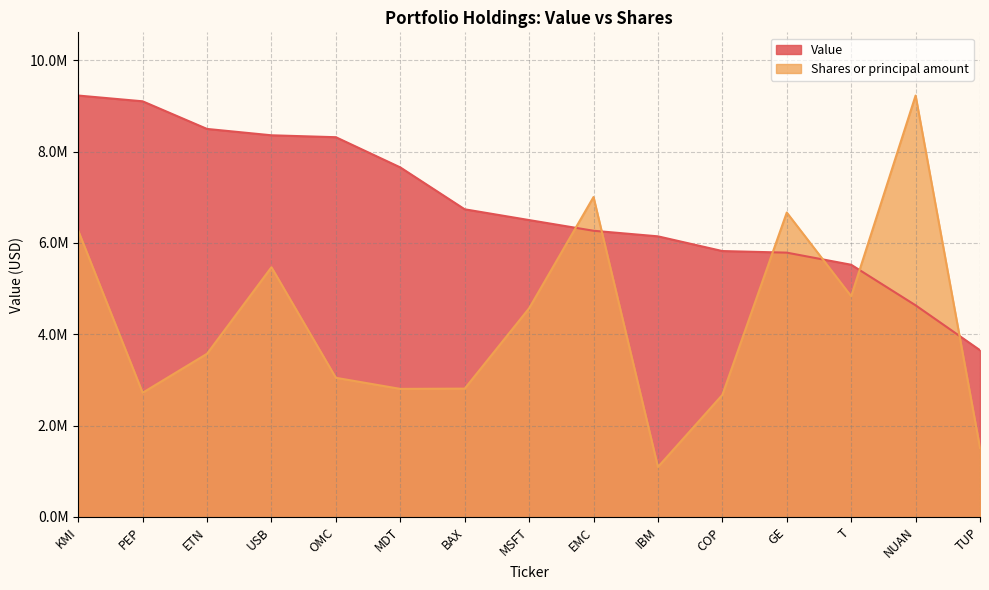

Reading right to left, transcribe all the data shown in this chart.

Value: TUP=3650000.0	NUAN=4633000.0	T=5521000.0	GE=5786000.0	COP=5821000.0	IBM=6143000.0	EMC=6265000.0	MSFT=6499000.0	BAX=6735000.0	MDT=7652000.0	OMC=8313000.0	USB=8355000.0	ETN=8494000.0	PEP=9099000.0	KMI=9225000.0
Shares or principal amount: TUP=1510974.1	NUAN=9225000.0	T=4831859.8	GE=6663716.0	COP=2671721.2	IBM=1093713.3	EMC=7003399.4	MSFT=4567582.2	BAX=2809188.9	MDT=2803388.5	OMC=3046093.0	USB=5466709.0	ETN=3572505.2	PEP=2719067.7	KMI=6267085.3